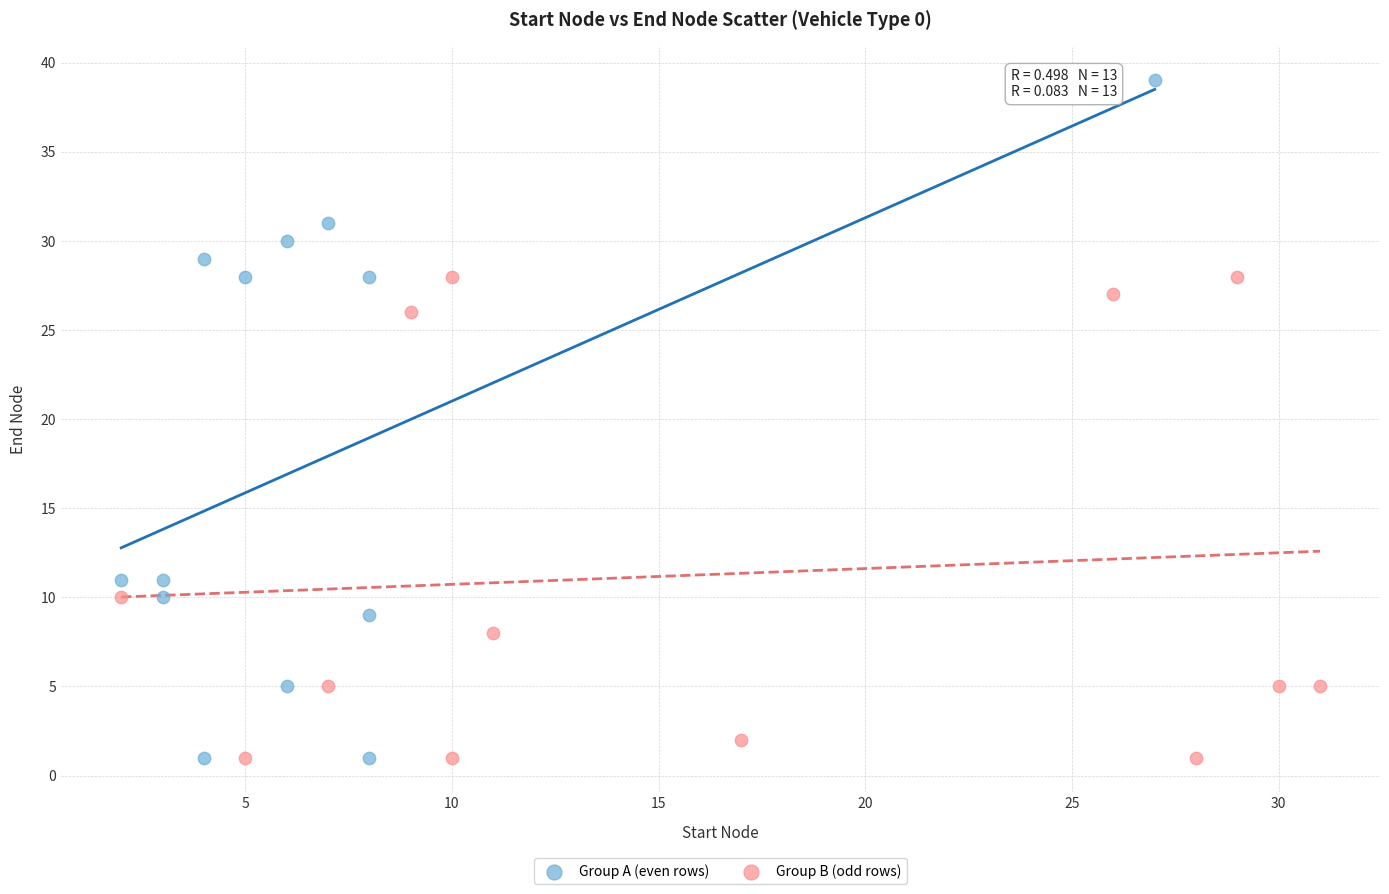

Which series has the widest spread of Y values?

Group A (even rows)